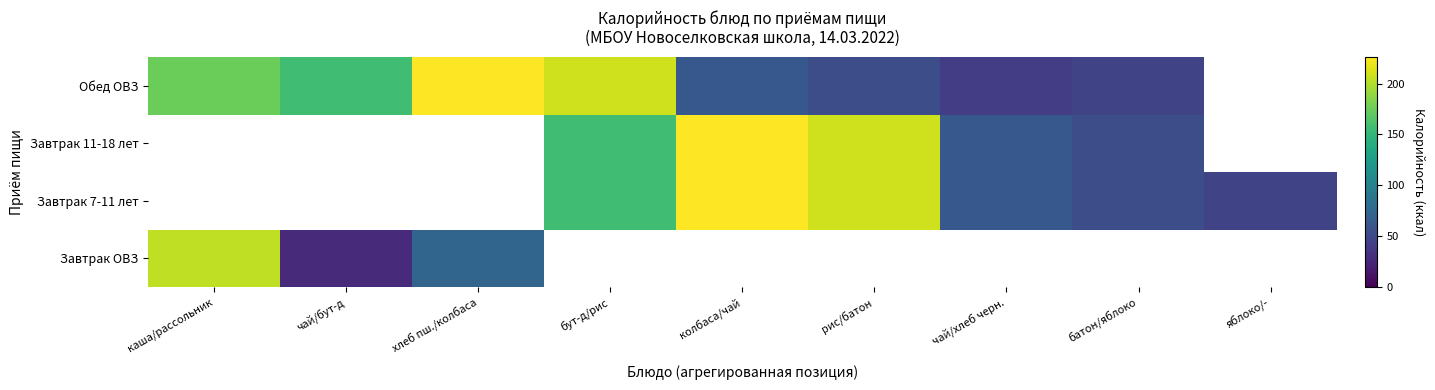

Between бут-д/рис and яблоко/-, which series saw the biggest shift?

Завтрак 7-11 лет